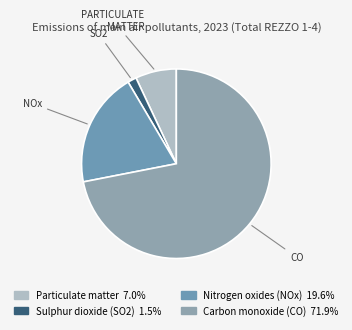

To the nearest percent, what portion does Nitrogen oxides (NOx) represent?

20%